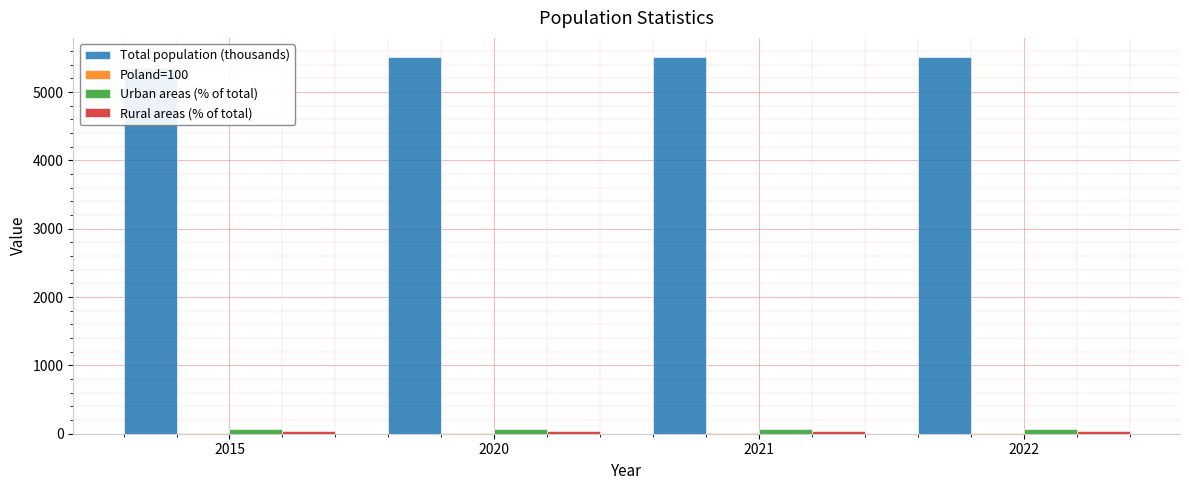

What is the lowest value of the Poland=100 series?

13.9